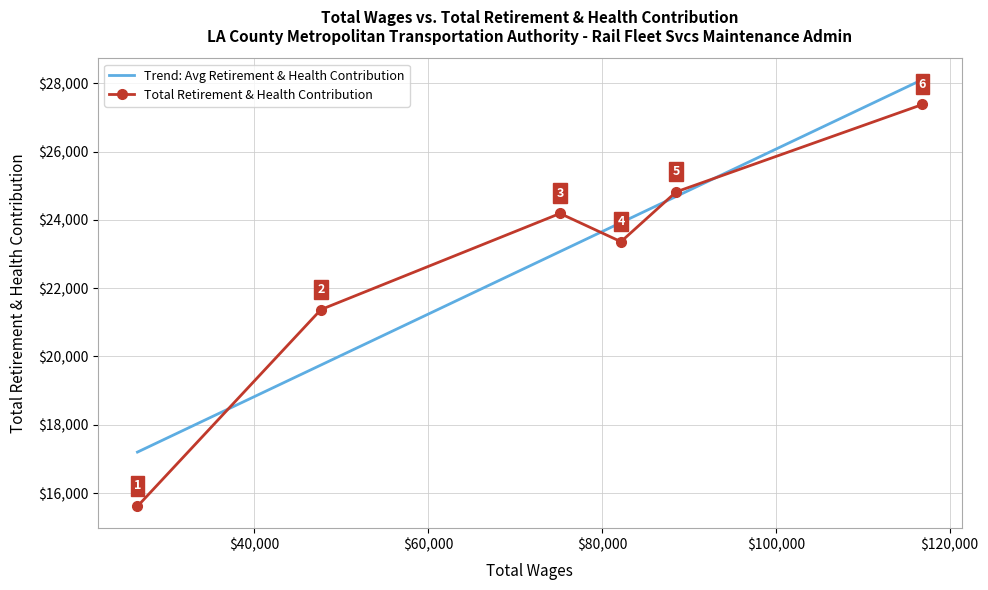

Rank the categories by value from lowest to highest.

26599, 47699, 82197, 75191, 88548, 116859